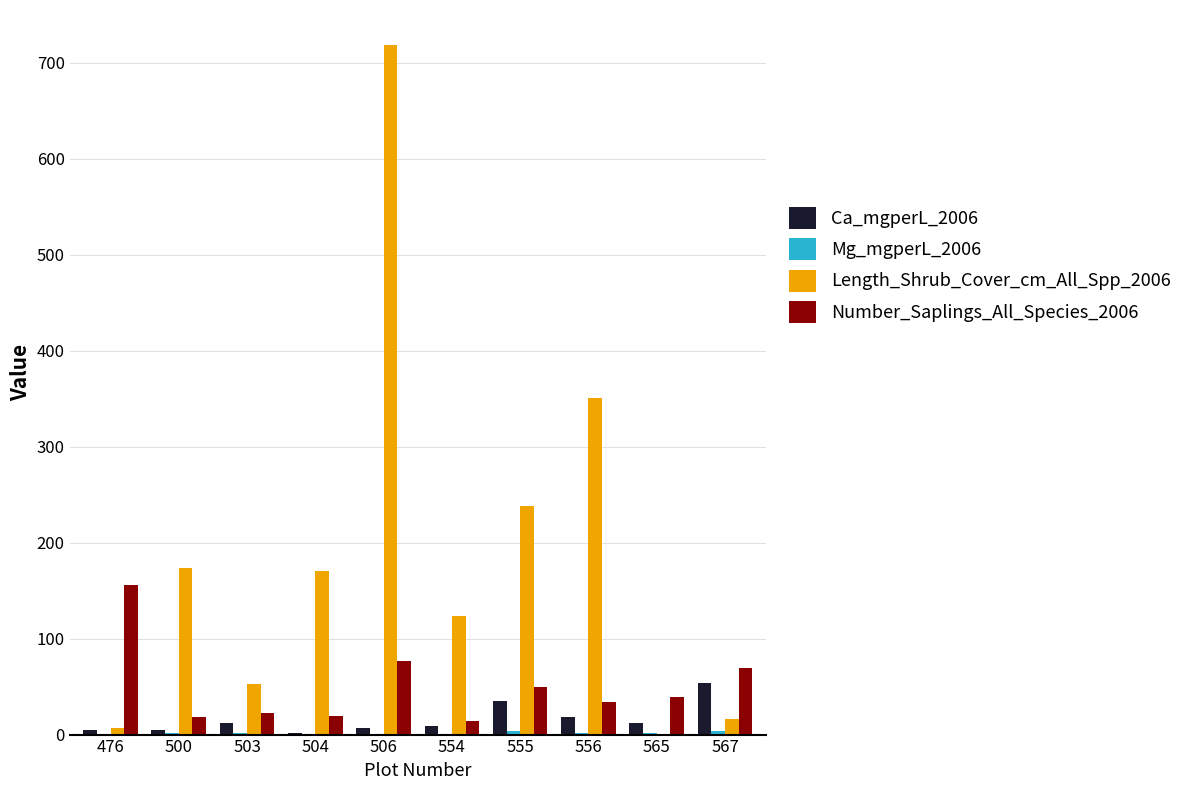

Which series has the largest total across all categories?

Length_Shrub_Cover_cm_All_Spp_2006